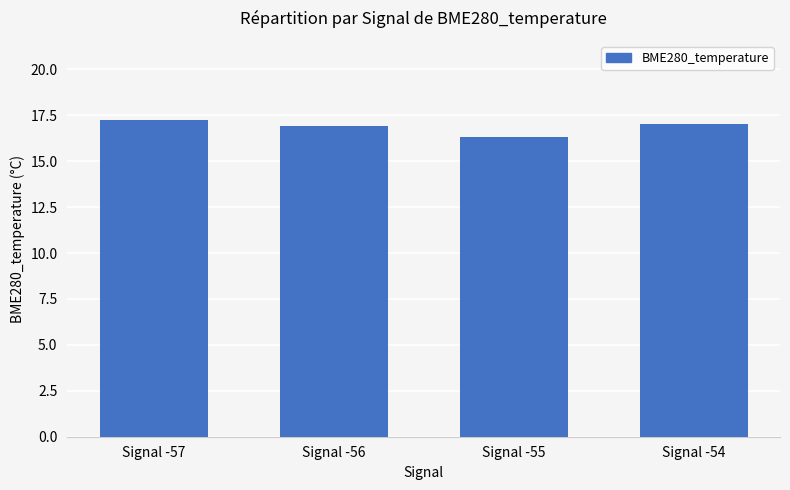

Which has a higher value, Signal -56 or Signal -55?

Signal -56